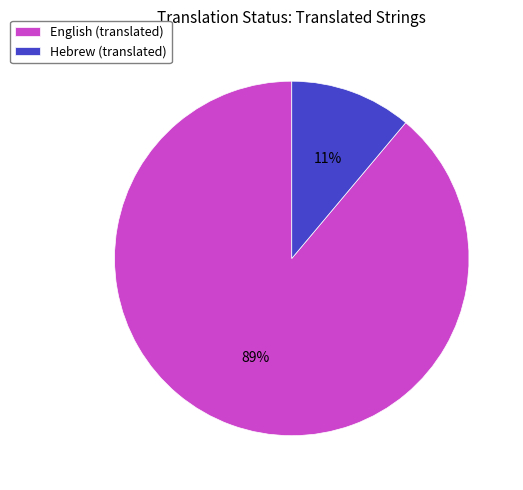

To the nearest percent, what portion does English represent?

89%